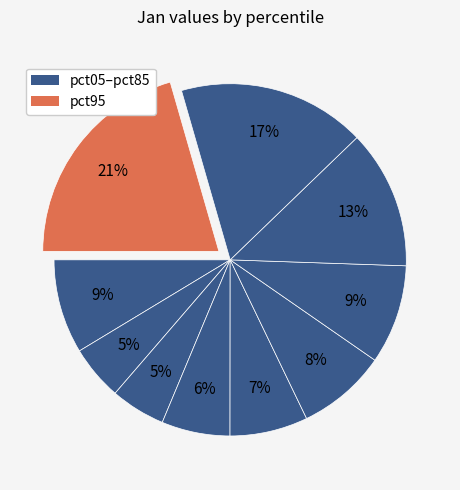

How many slices are in this pie chart?

10